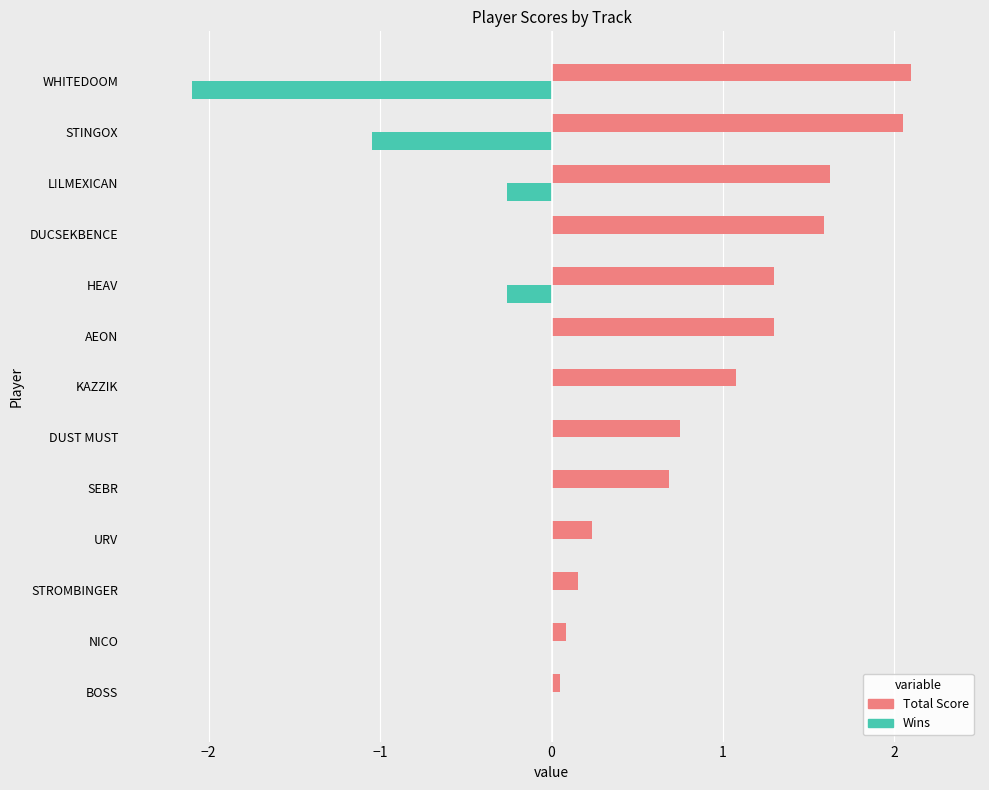

What is the sum of all Wins values?

-3.7